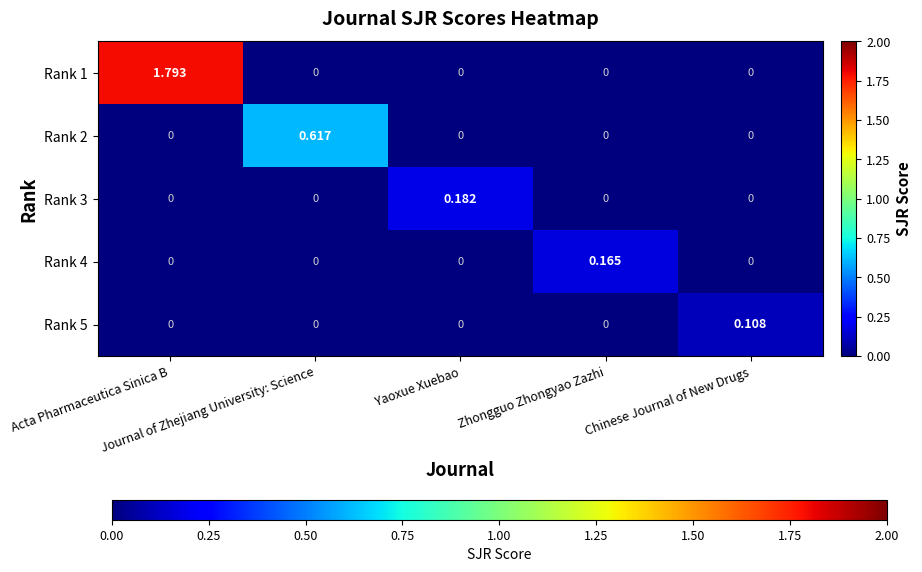

At which category is the sum across all series the highest?

Acta Pharmaceutica Sinica B